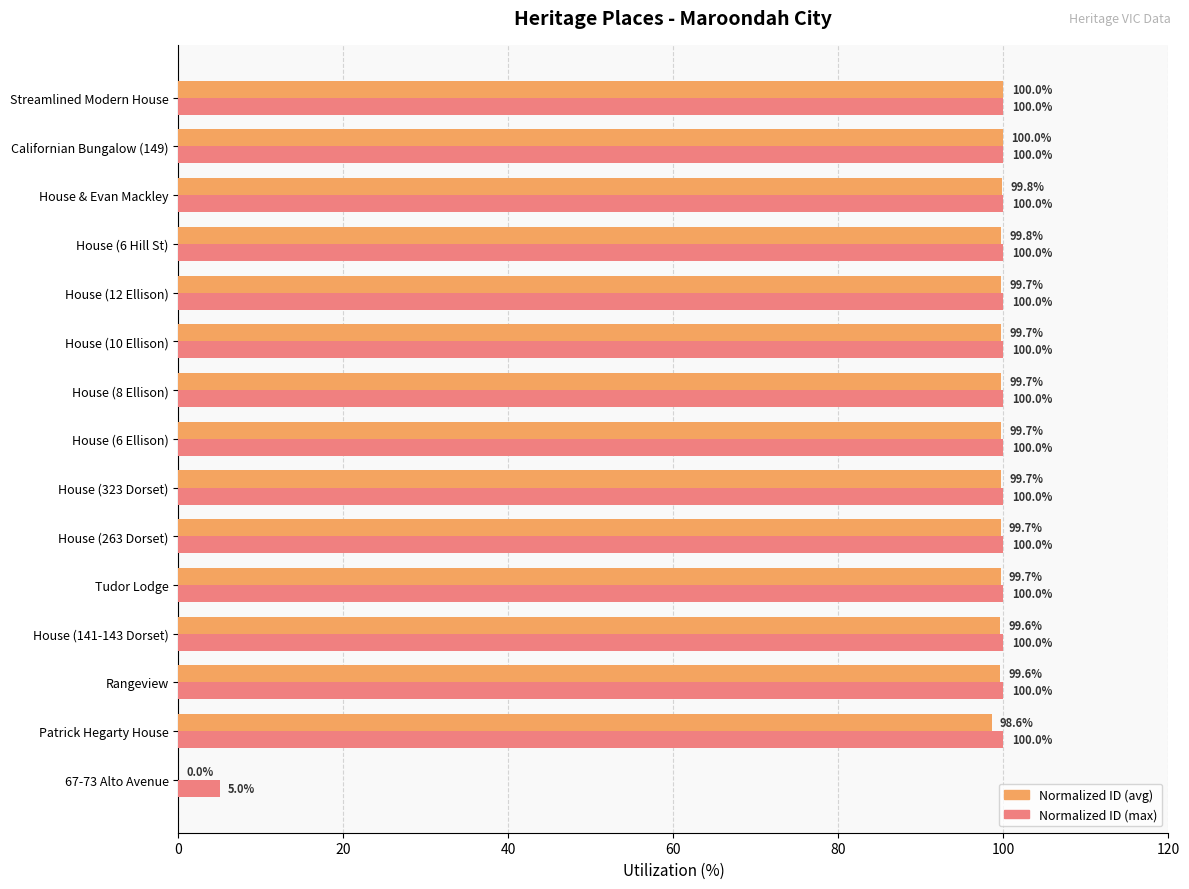

Which series has the largest total across all categories?

Normalized ID (max)